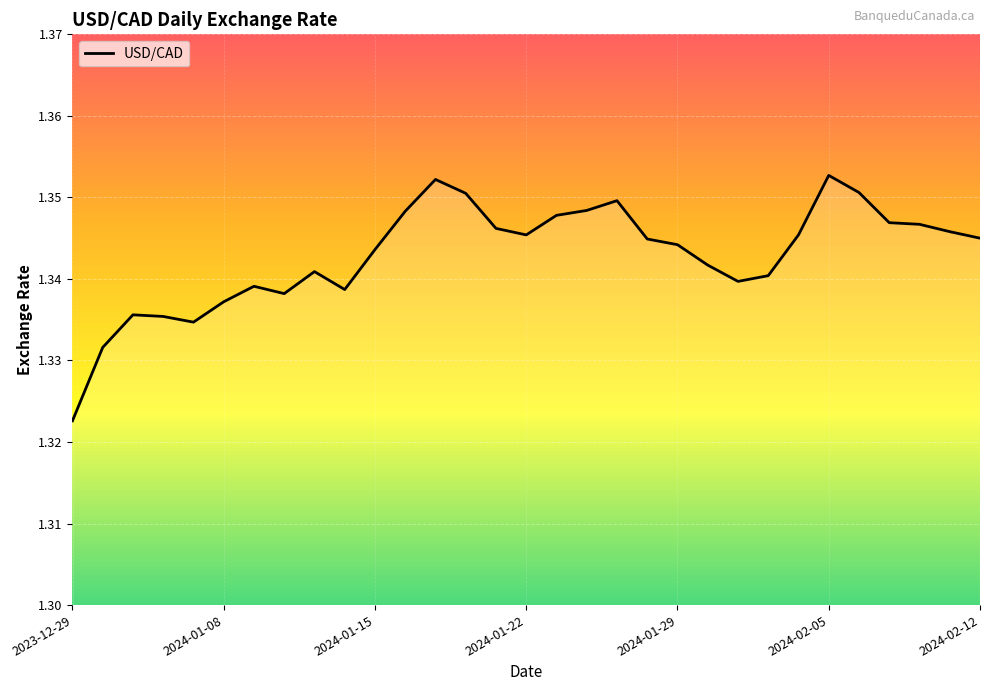

Does the chart have visible grid lines?

Yes